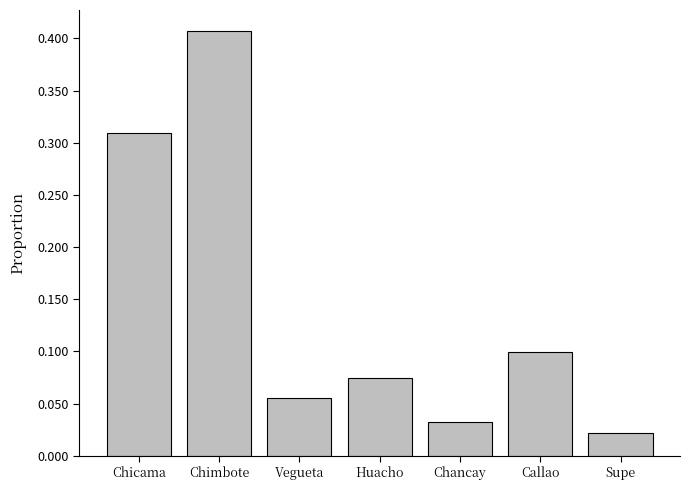

At which label is the value closest to 0?

Supe